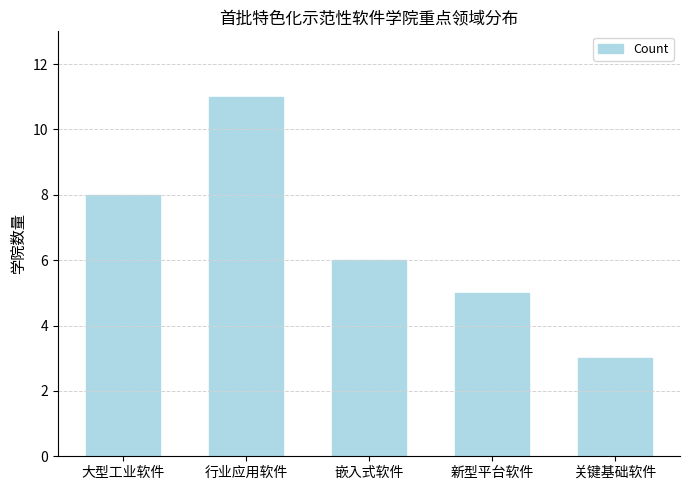

Reading left to right, extract all data points from this chart.

8	11	6	5	3